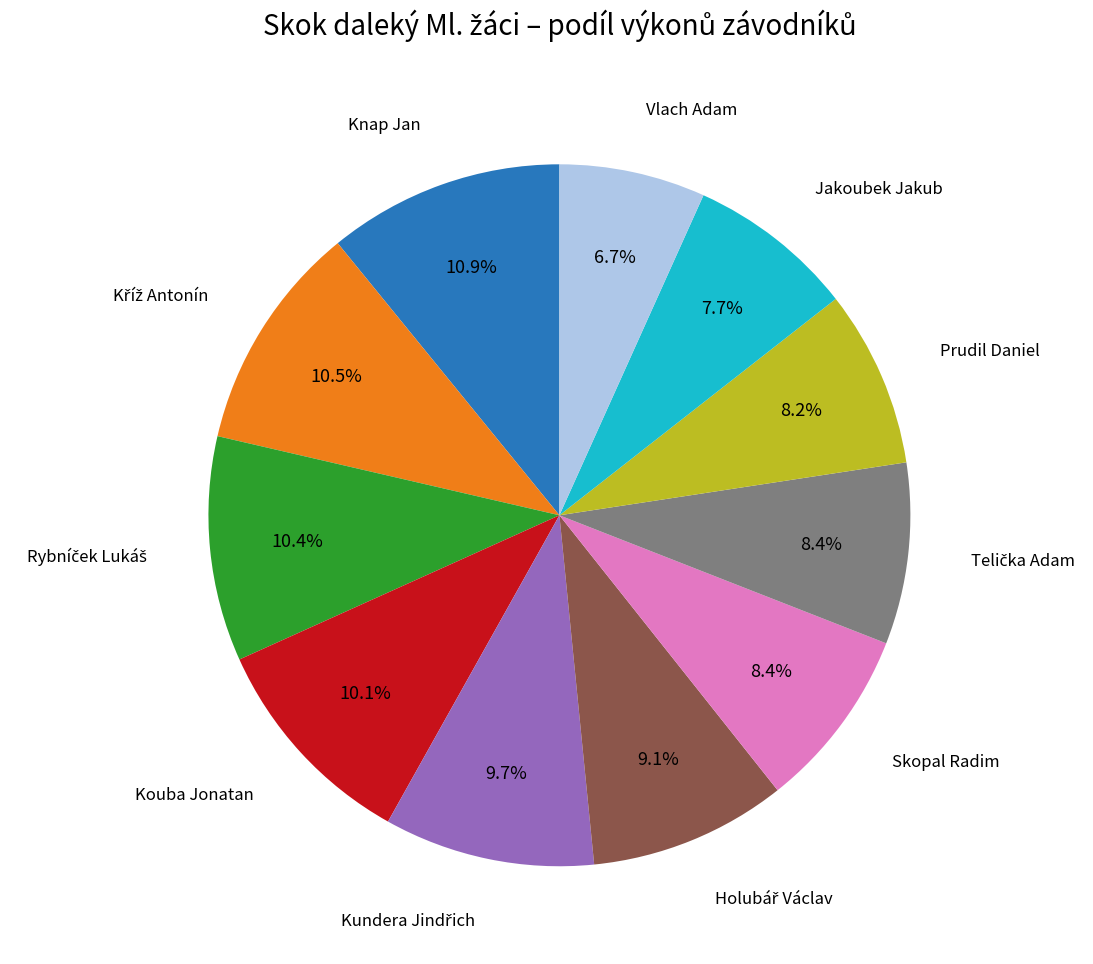

Count the number of slices in the pie.

11